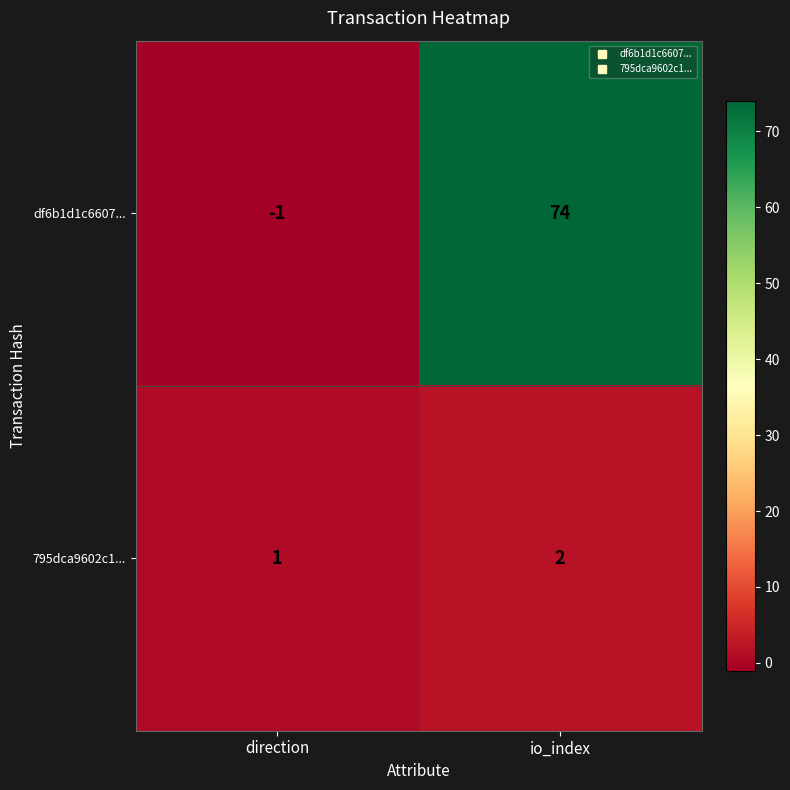

Reading left to right, extract all data points from this chart.

df6b1d1c6607...: direction=-1	io_index=74
795dca9602c1...: direction=1	io_index=2